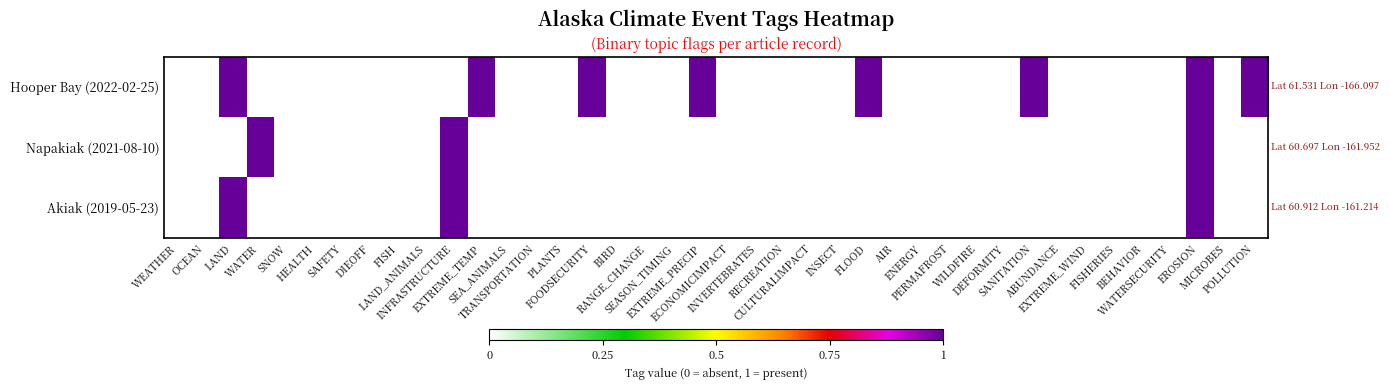

Rank the series by their maximum value, from highest to lowest.

Hooper Bay (2022-02-25), Napakiak (2021-08-10), Akiak (2019-05-23)